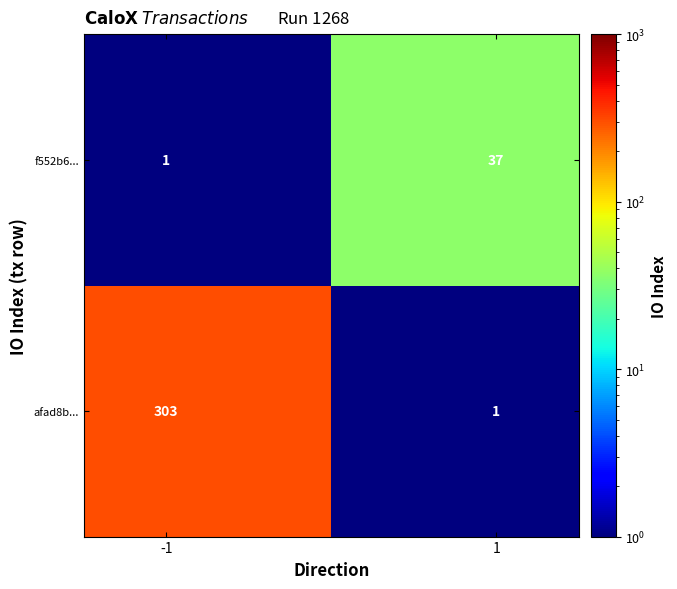

At how many categories does at least one series exceed 299?

1